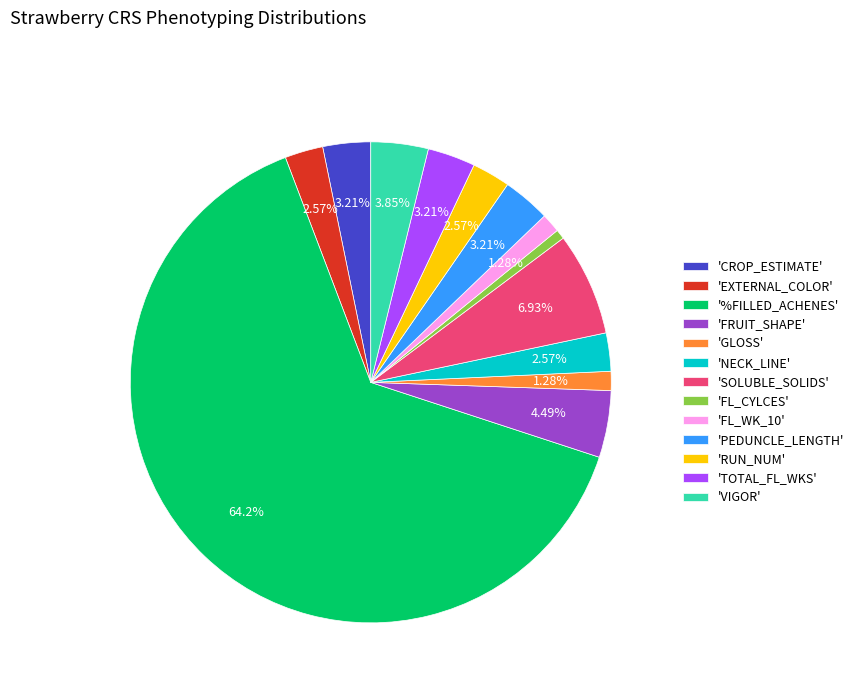

Which category has the biggest portion of the pie?

'%FILLED_ACHENES'